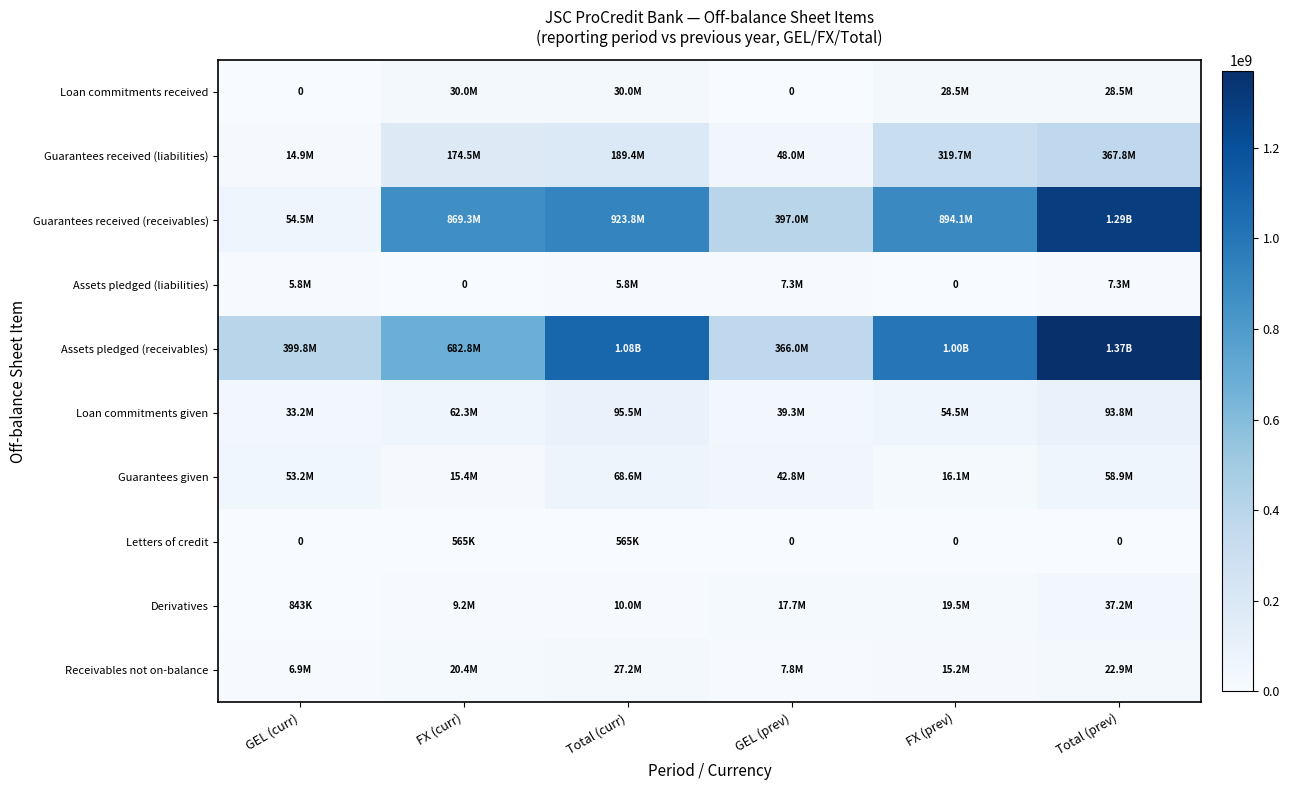

At how many categories does at least one series exceed 921881430?

3